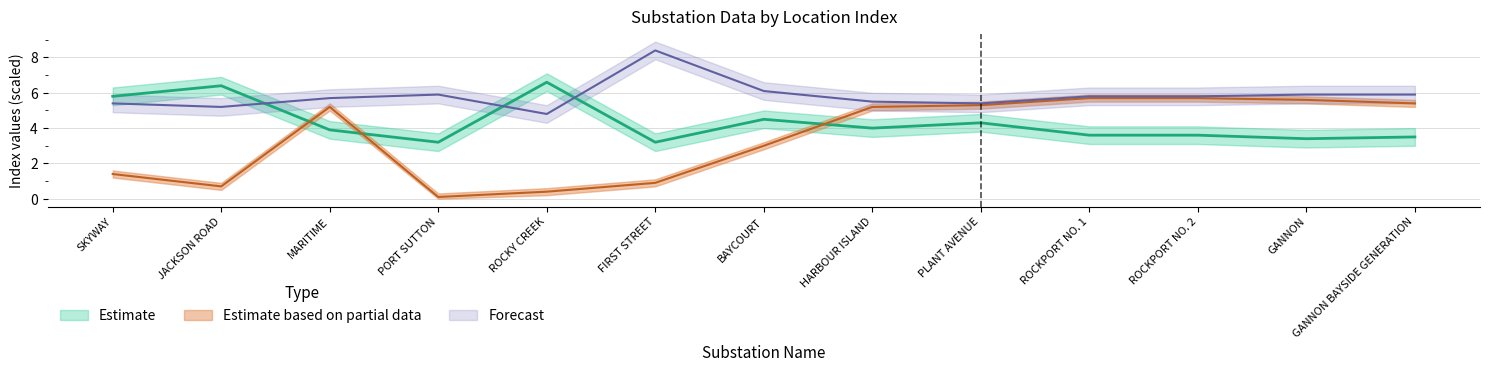

What position from the left is FIRST STREET?

6